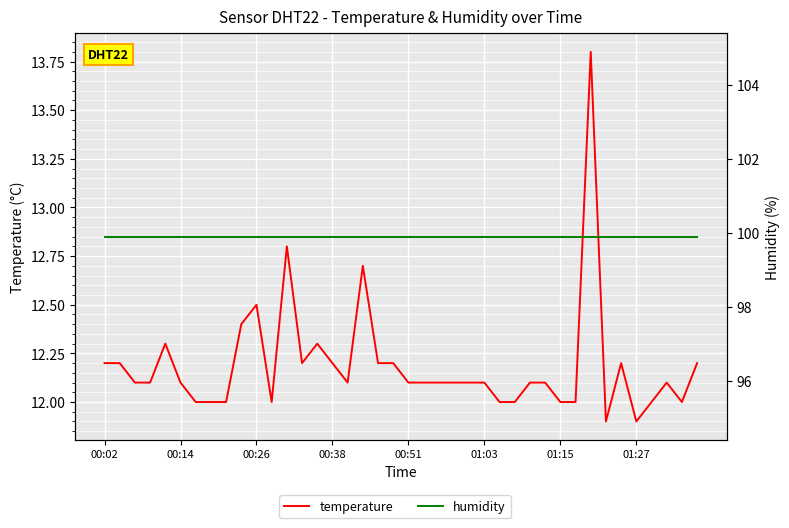

True or false: humidity and temperature cross at least once.

False